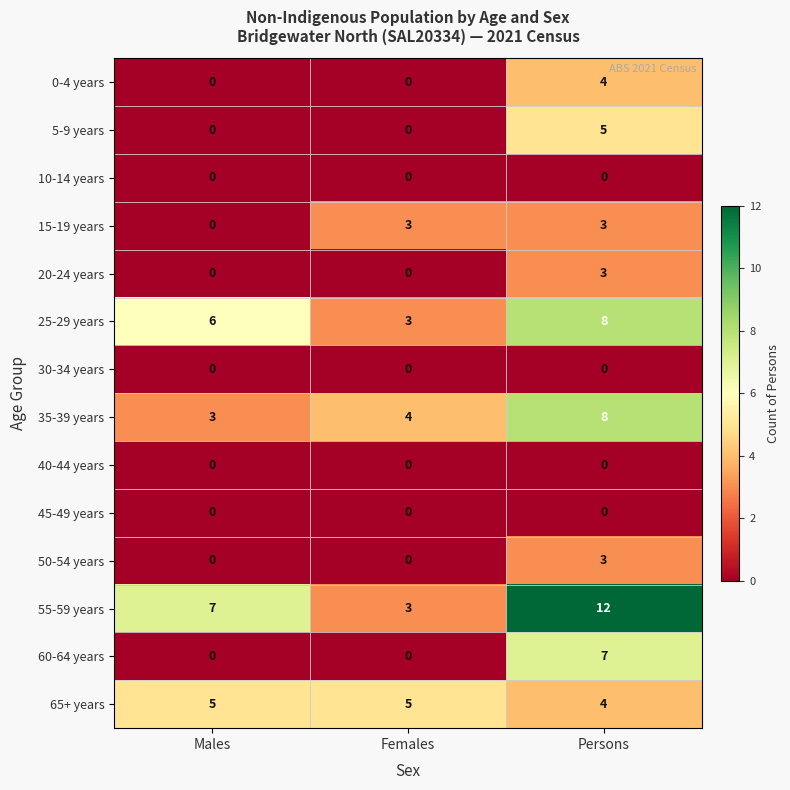

Which series has the largest total across all categories?

55-59 years